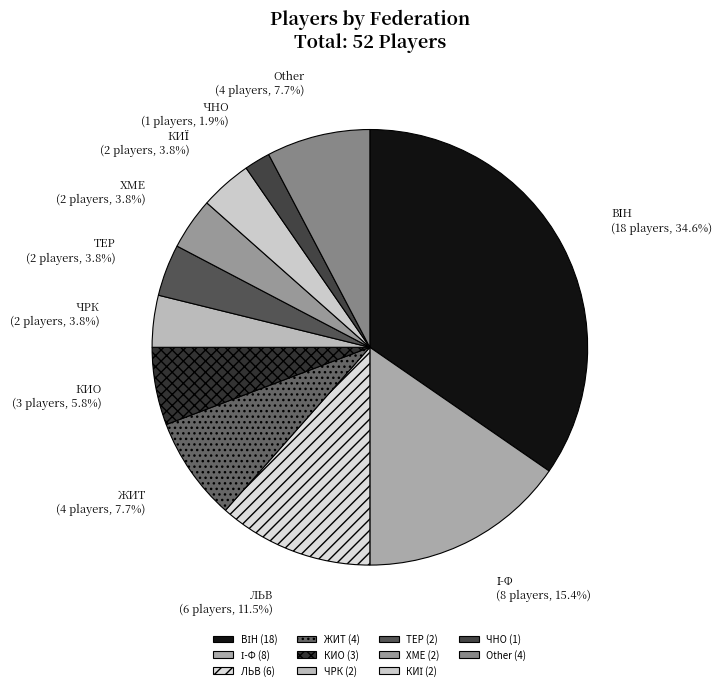

Is it true that ЖИТ is 1% of the pie?

False